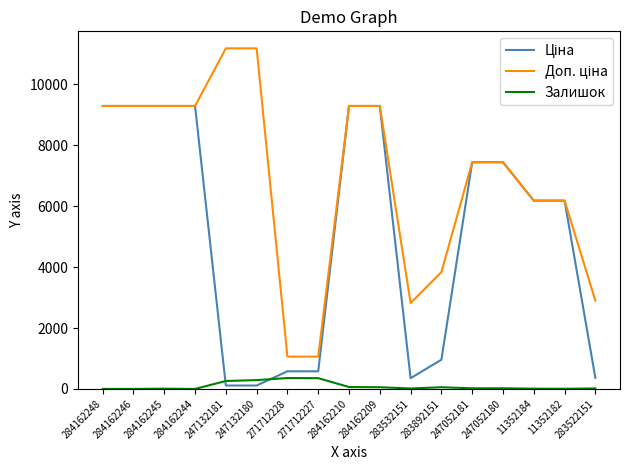

What is the total value across all series at 284162248?

18580.9